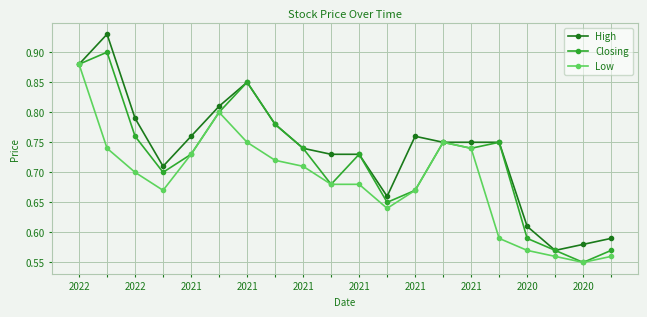

Which series has the largest range (max minus min)?

High